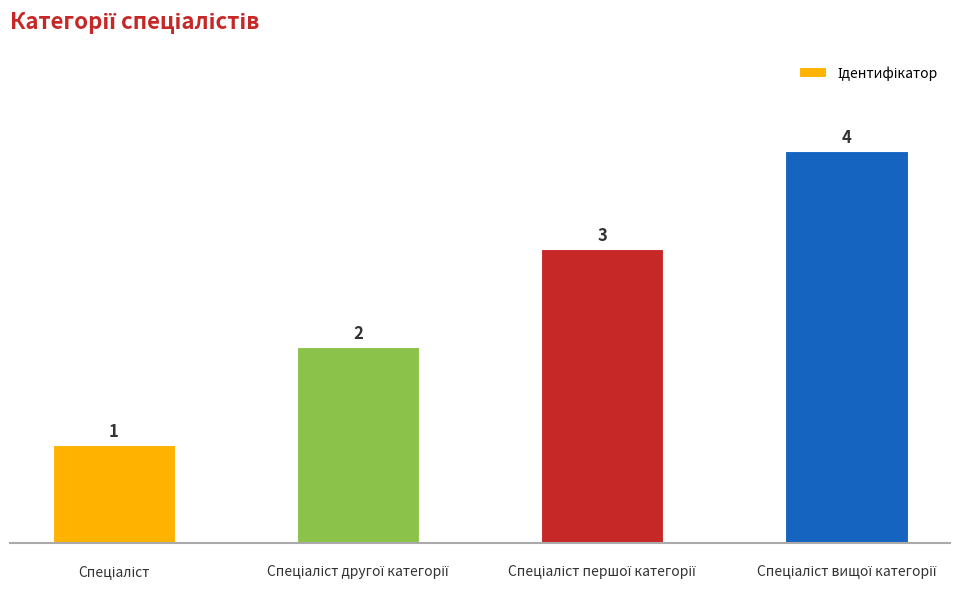

What is the value of the 2nd bar from the left?

2